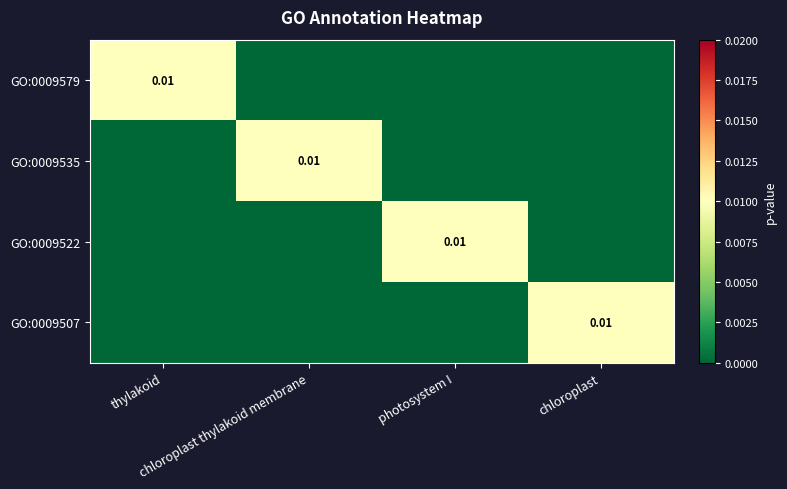

The value of GO:0009507 at photosystem I is 0.0. True or false?

True